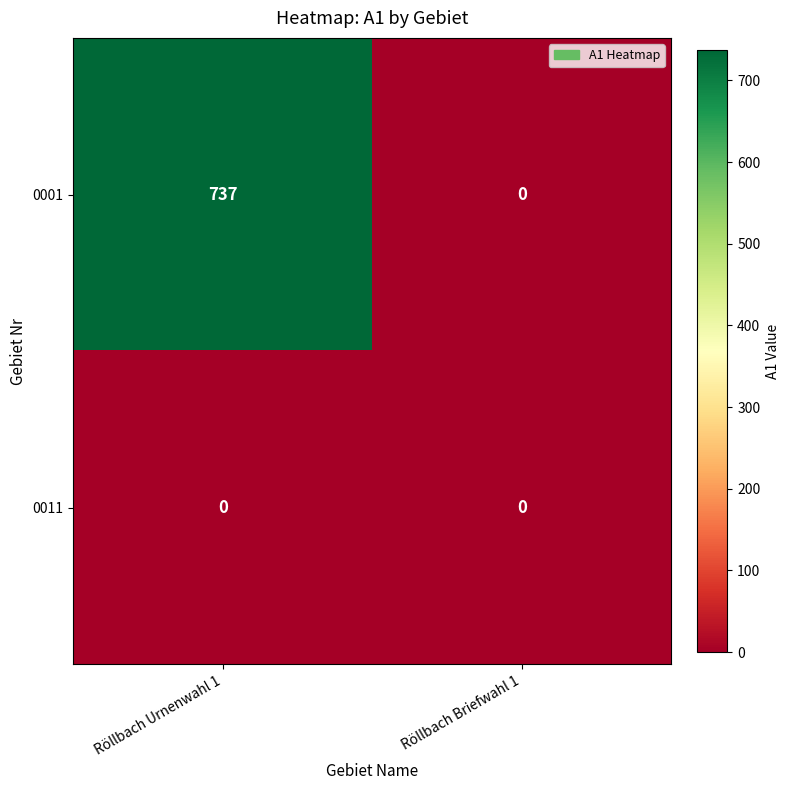

How many values in the 0001 series are below 737?

1